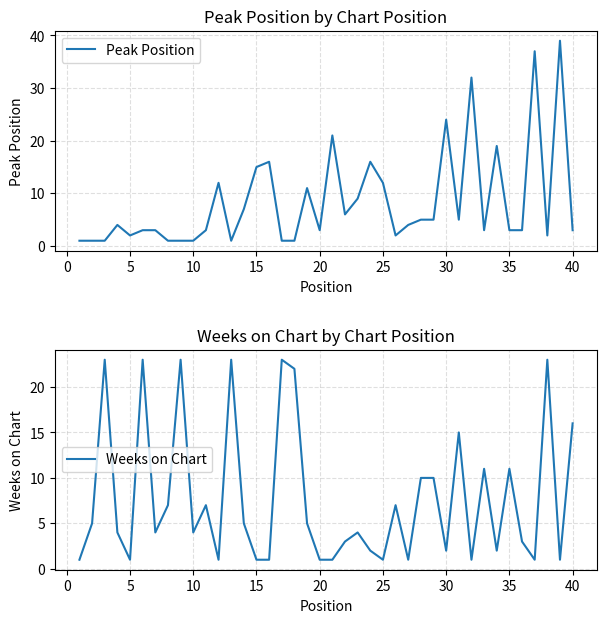

Rank the series by their average value, from lowest to highest.

Weeks on Chart, Peak Position